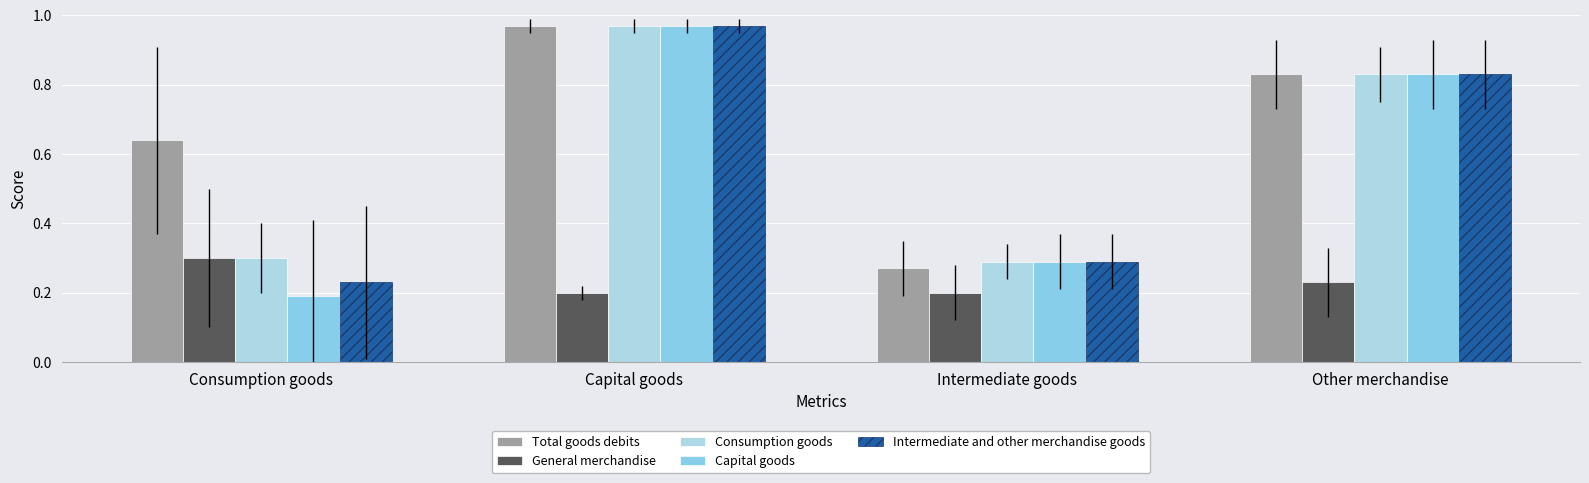

Which category has the lowest value in the Consumption goods series?

Intermediate goods